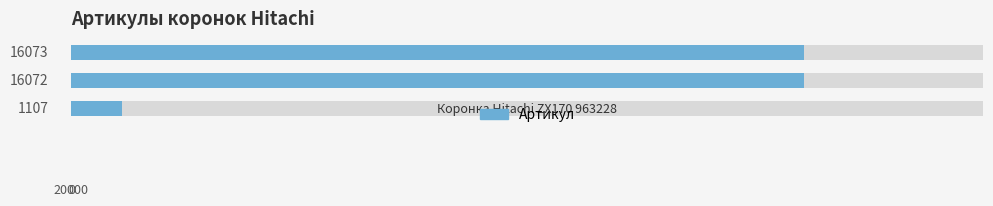

What is the value of the 1st bar from the left?

1107